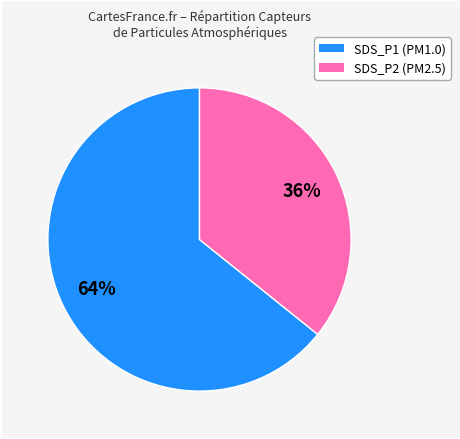

Approximately how many times larger is the value at SDS_P2 (PM2.5) compared to SDS_P1 (PM1.0)?

0.6